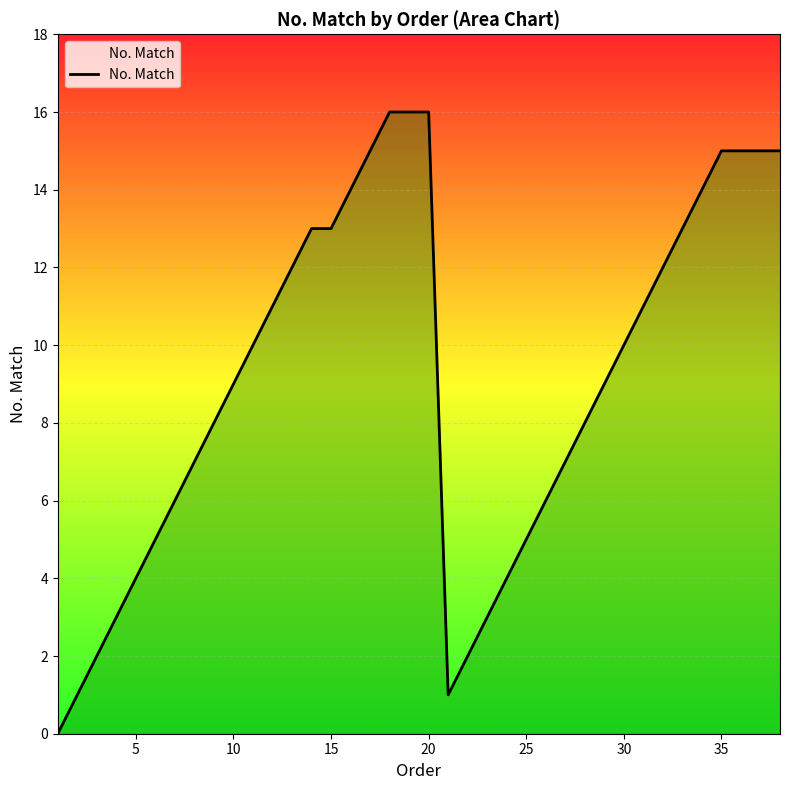

What is the difference between the maximum and minimum values?

16